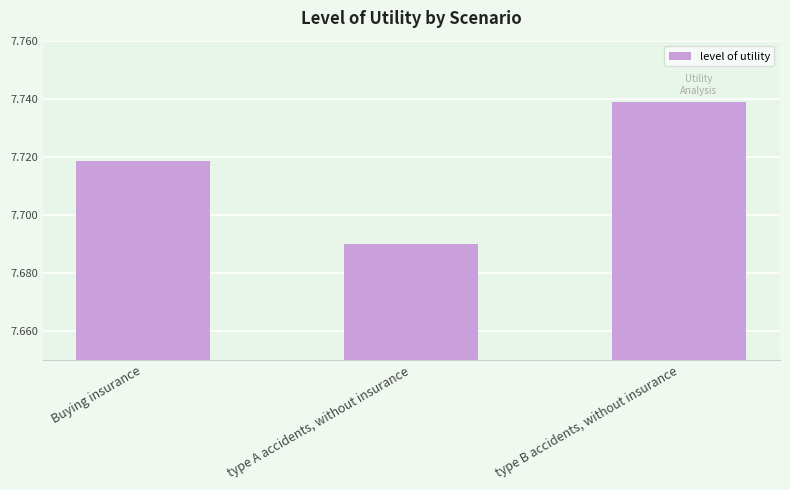

Rank the categories by value from lowest to highest.

type A accidents, without insurance, Buying insurance, type B accidents, without insurance